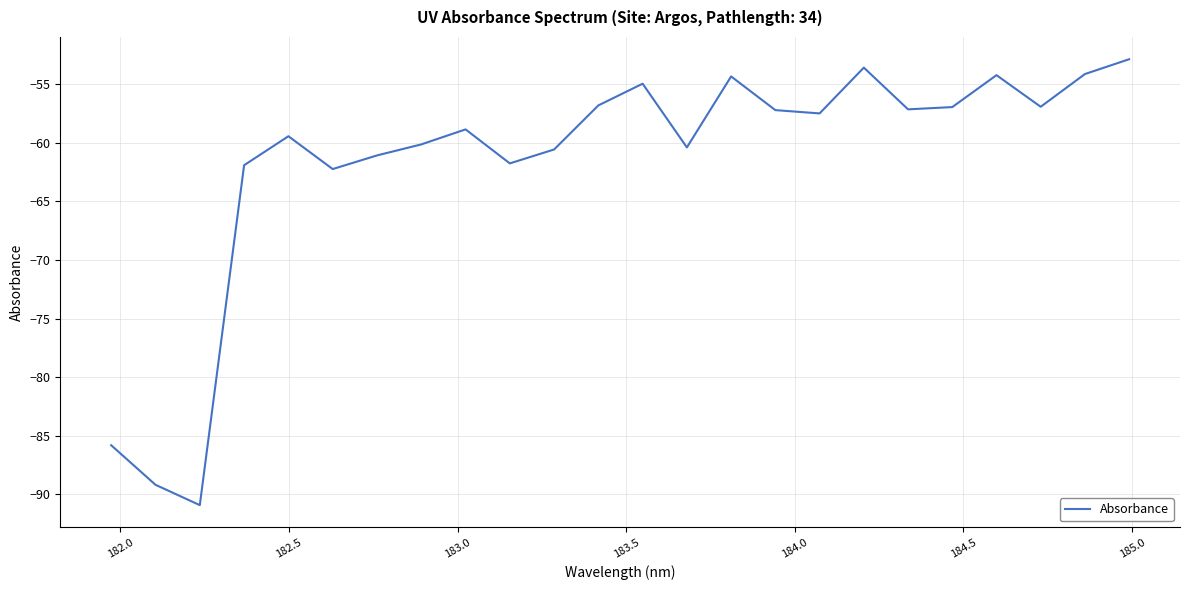

What is the maximum value shown in the chart?

-52.9